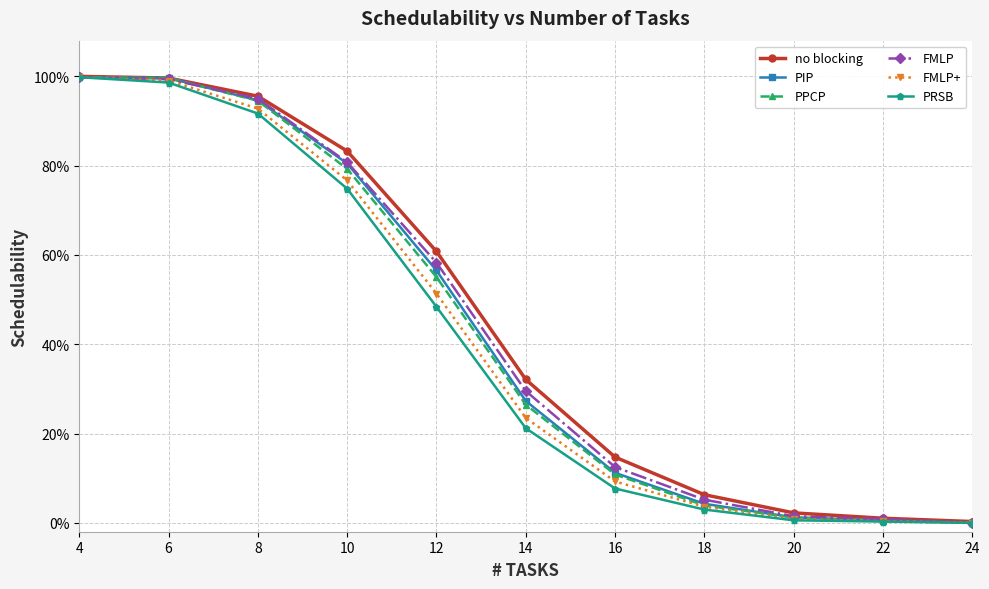

Which series changed the most between 4 and 18?

PRSB